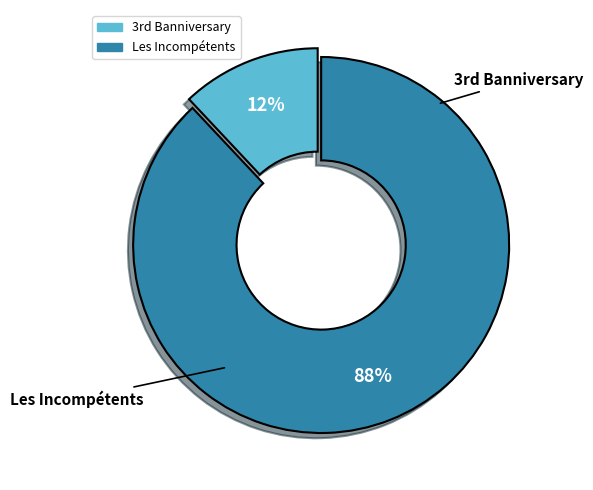

Does Les Incompétents represent more than half of the total?

Yes